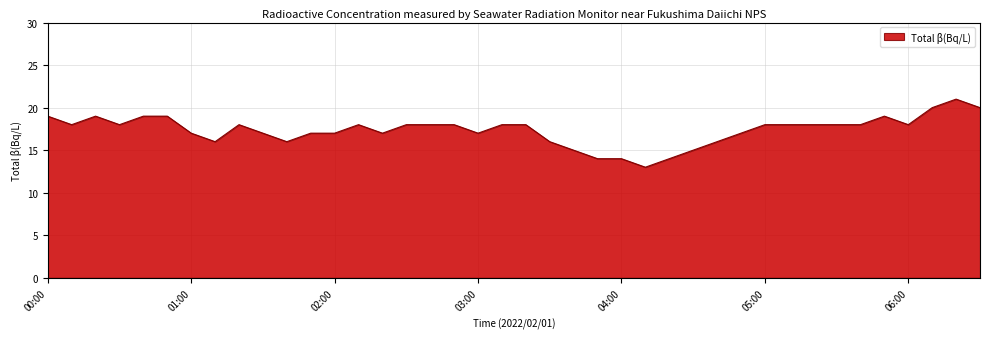

What is the difference between the maximum and minimum values?

8